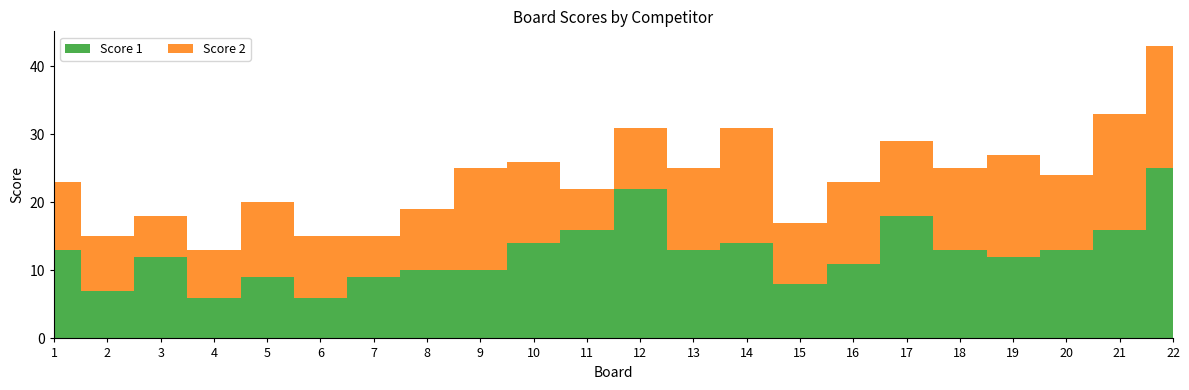

Reading left to right, what are all the values shown in this chart?

Score 1: 1=13	2=7	3=12	4=6	5=9	6=6	7=9	8=10	9=10	10=14	11=16	12=22	13=13	14=14	15=8	16=11	17=18	18=13	19=12	20=13	21=16	22=25
Score 2: 1=10	2=8	3=6	4=7	5=11	6=9	7=6	8=9	9=15	10=12	11=6	12=9	13=12	14=17	15=9	16=12	17=11	18=12	19=15	20=11	21=17	22=18